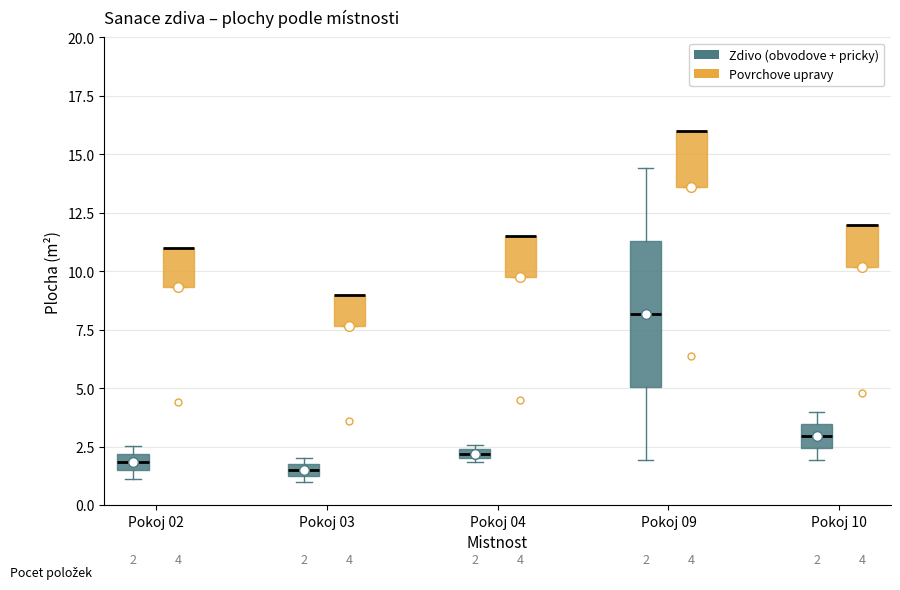

Comparing the boxes themselves (not the whiskers), which one is the tallest?

Pokoj 09 (Zdivo (obvodove + pricky))